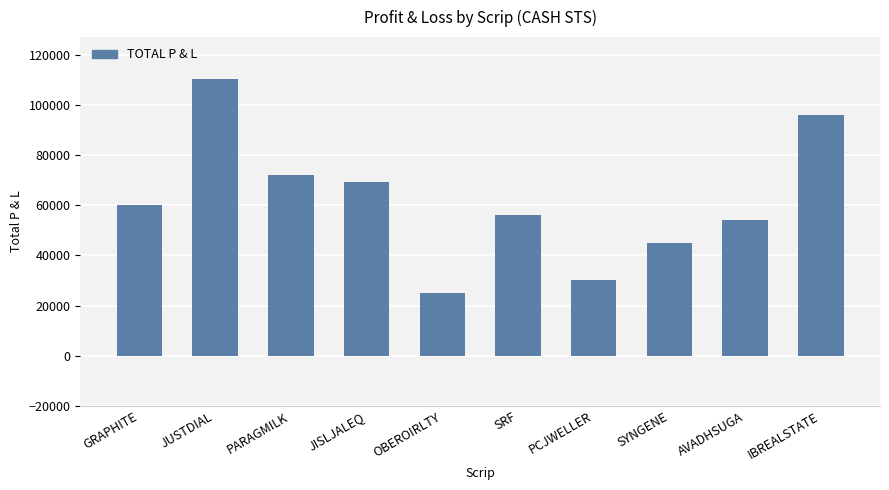

Reading left to right, transcribe all the data shown in this chart.

60000.0	110480.0	72000.0	69200.0	25000.0	56000.0	30000.0	45120.0	54000.0	96000.0